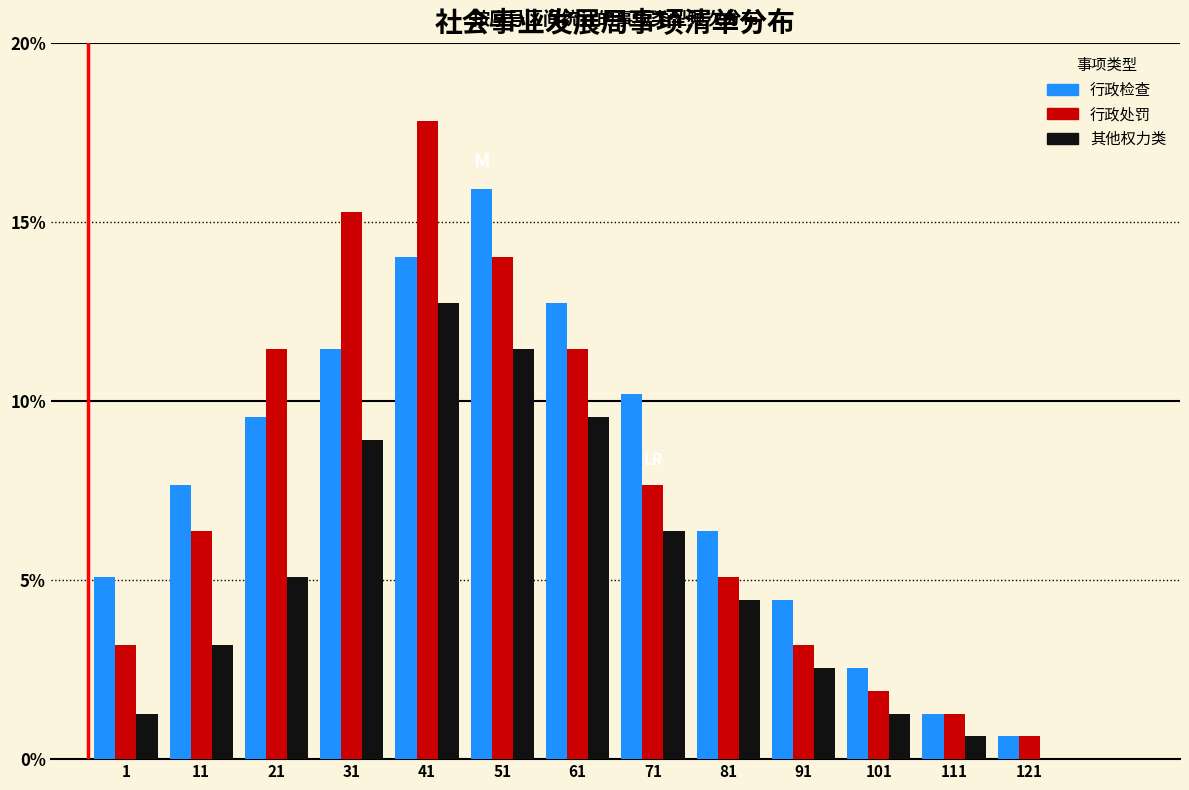

What are all the series names shown in the legend?

行政检查, 行政处罚, 其他权力类